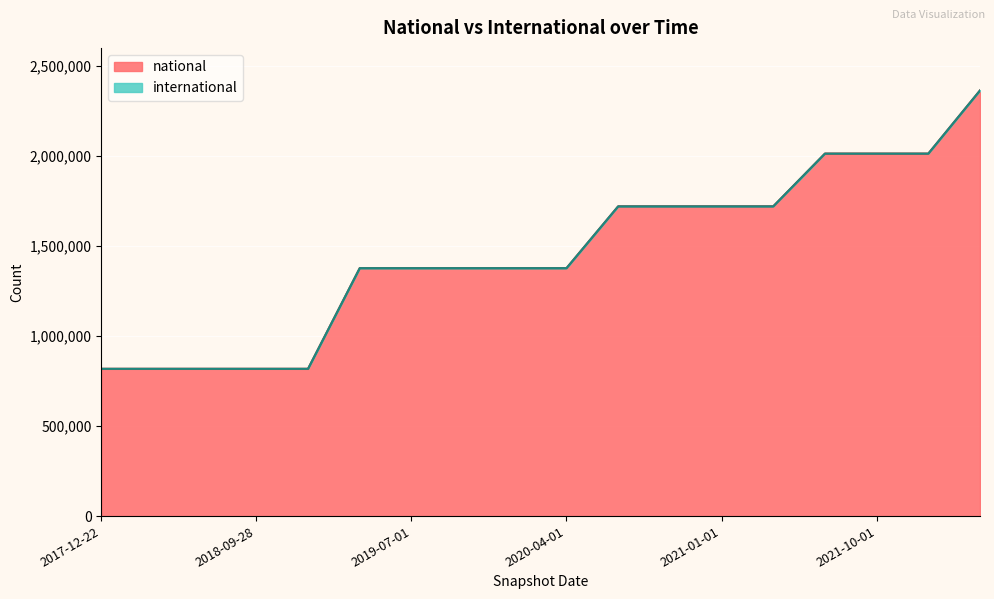

Between 2021-07-01 and 2017-12-22, which is larger?

2021-07-01